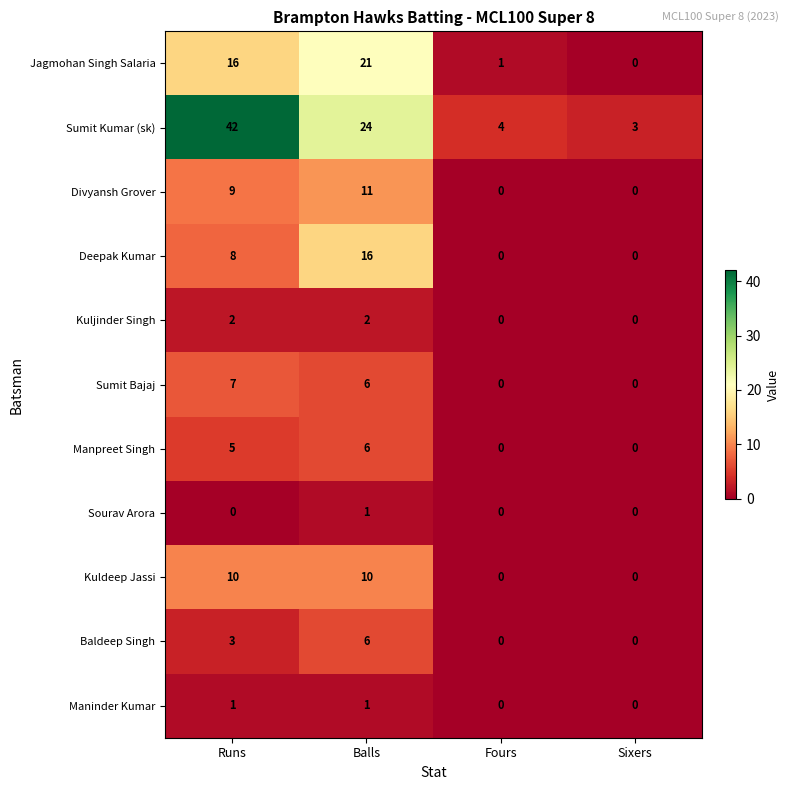

What is the total value across all series at Fours?

5